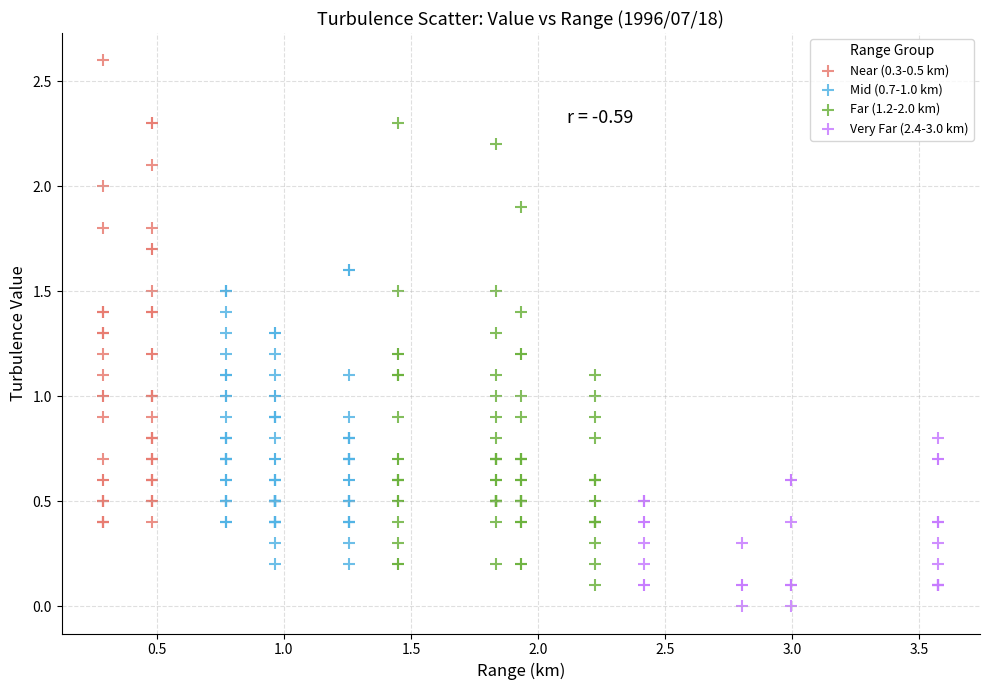

Which series reaches the minimum Y coordinate?

Very Far (2.4-3.0 km)